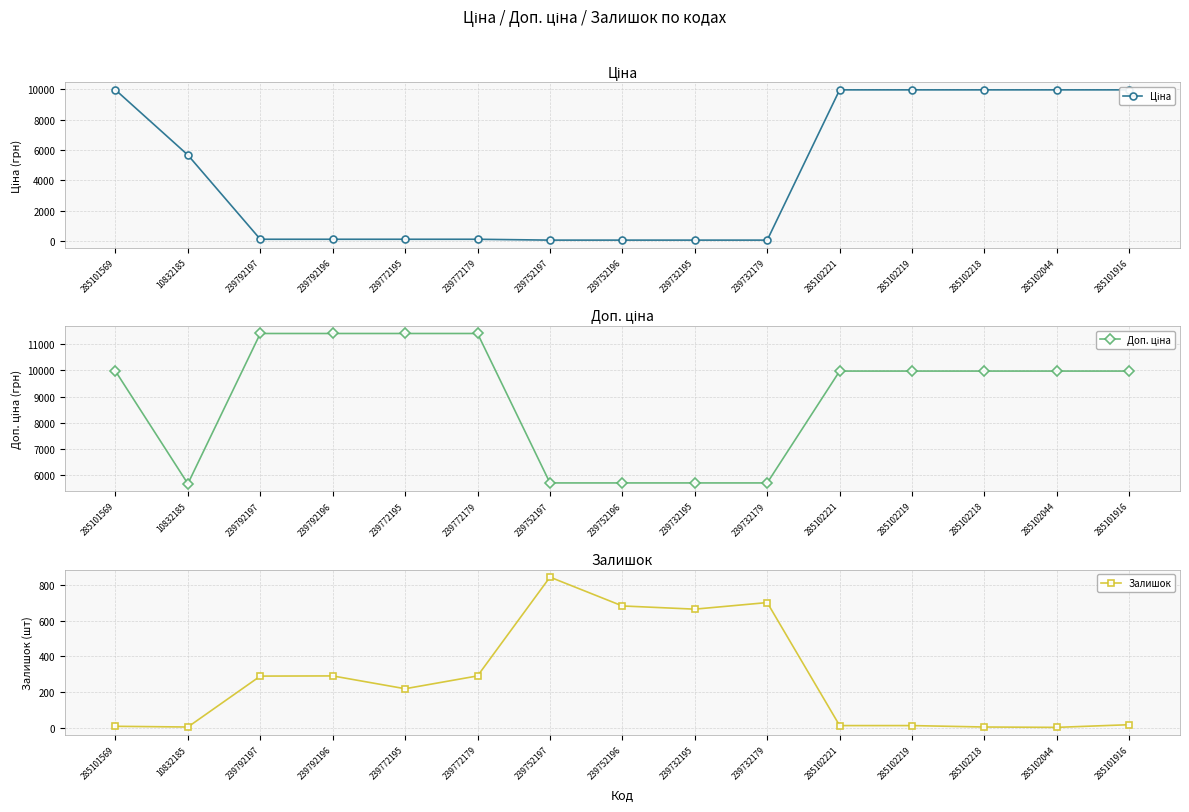

Reading left to right, what are all the values shown in this chart?

Ціна: 285101569=9975.0	10832185=5673.8	239792197=114.1	239792196=114.1	239772195=114.1	239772179=114.1	239752197=57.0	239752196=57.0	239732195=57.0	239732179=57.0	285102221=9975.0	285102219=9975.0	285102218=9975.0	285102044=9975.0	285101916=9975.0
Доп. ціна: 285101569=9975.0	10832185=5673.8	239792197=11410.0	239792196=11410.0	239772195=11410.0	239772179=11410.0	239752197=5705.0	239752196=5705.0	239732195=5705.0	239732179=5705.0	285102221=9975.0	285102219=9975.0	285102218=9975.0	285102044=9975.0	285101916=9975.0
Залишок: 285101569=7.0	10832185=3.0	239792197=289.0	239792196=290.0	239772195=218.0	239772179=290.0	239752197=845.0	239752196=683.0	239732195=665.0	239732179=702.0	285102221=11.0	285102219=11.0	285102218=3.0	285102044=1.0	285101916=16.0